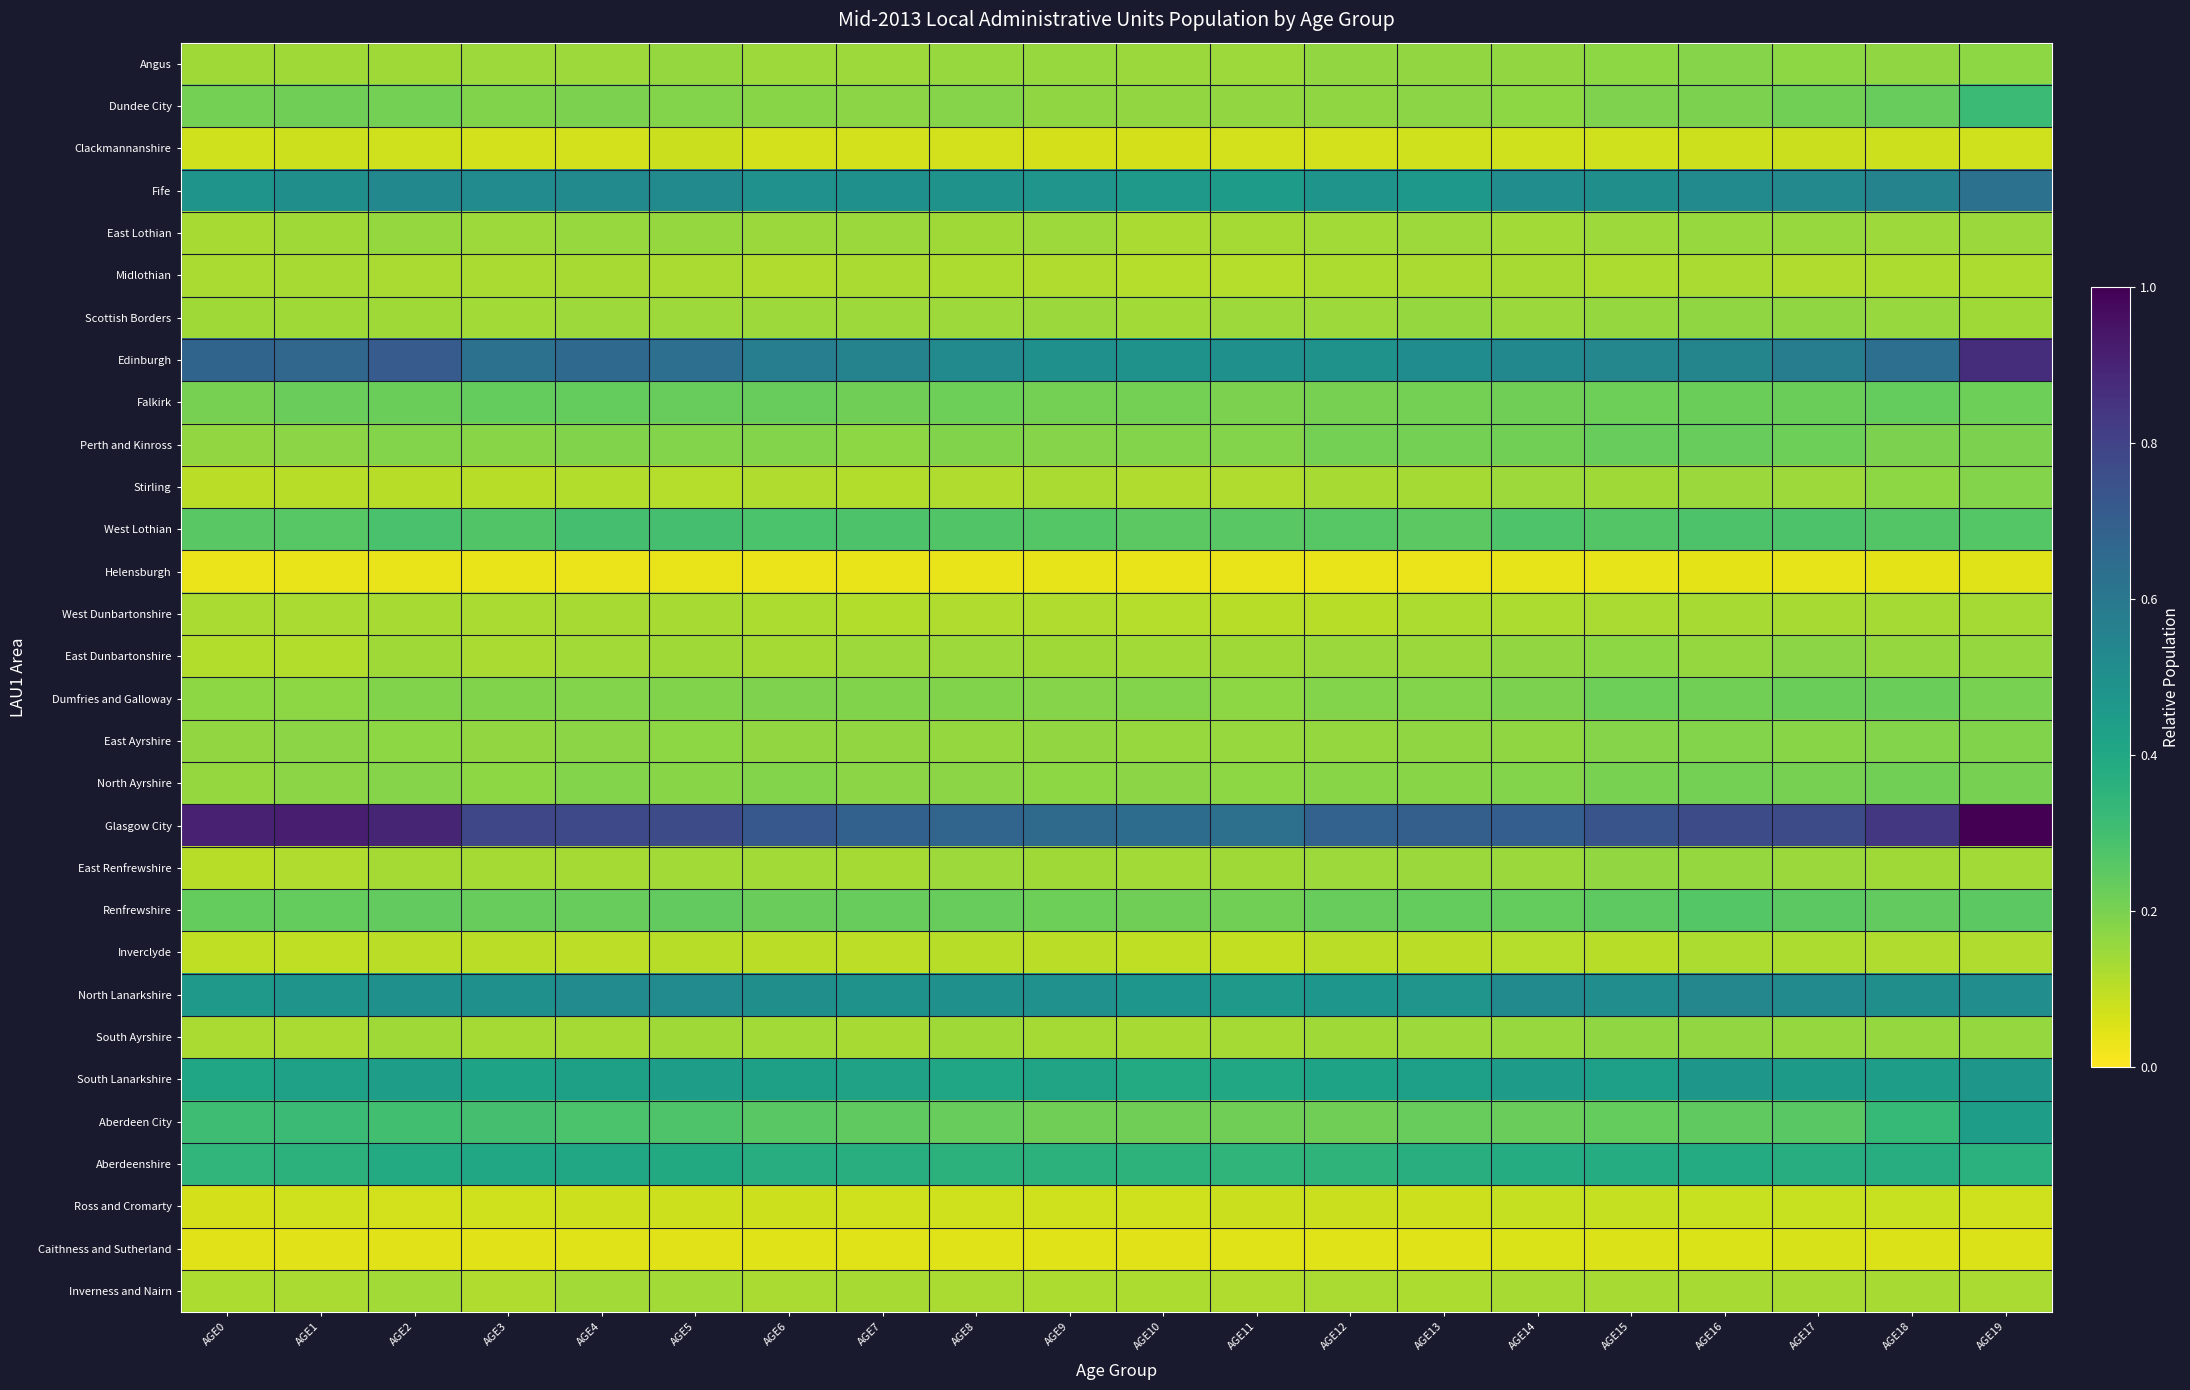

What is the total value across all series at AGE11?

6.2